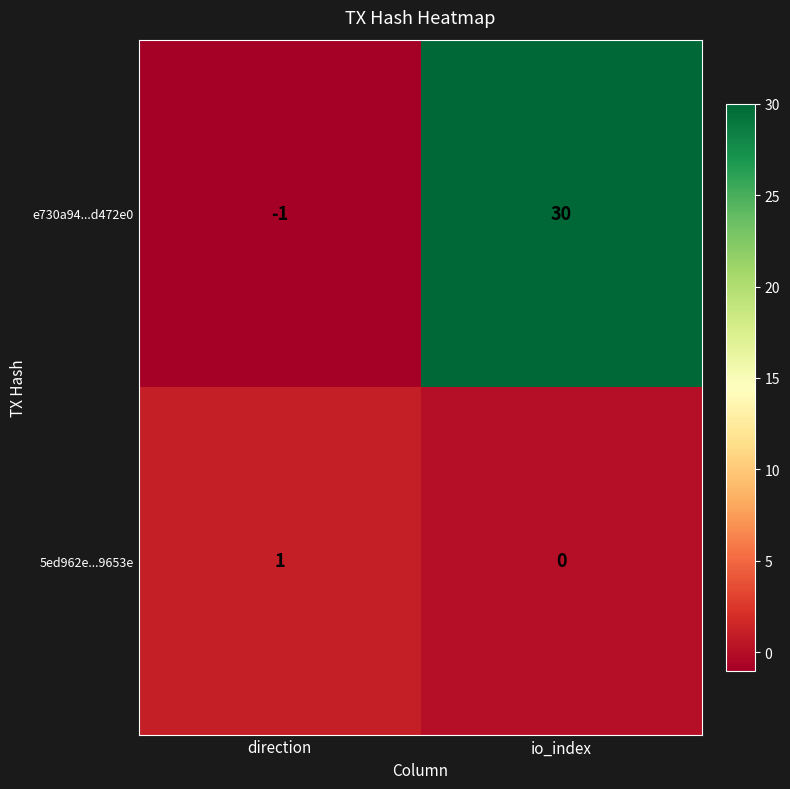

What is the sum of the e730a94...d472e0 values at io_index and direction?

29